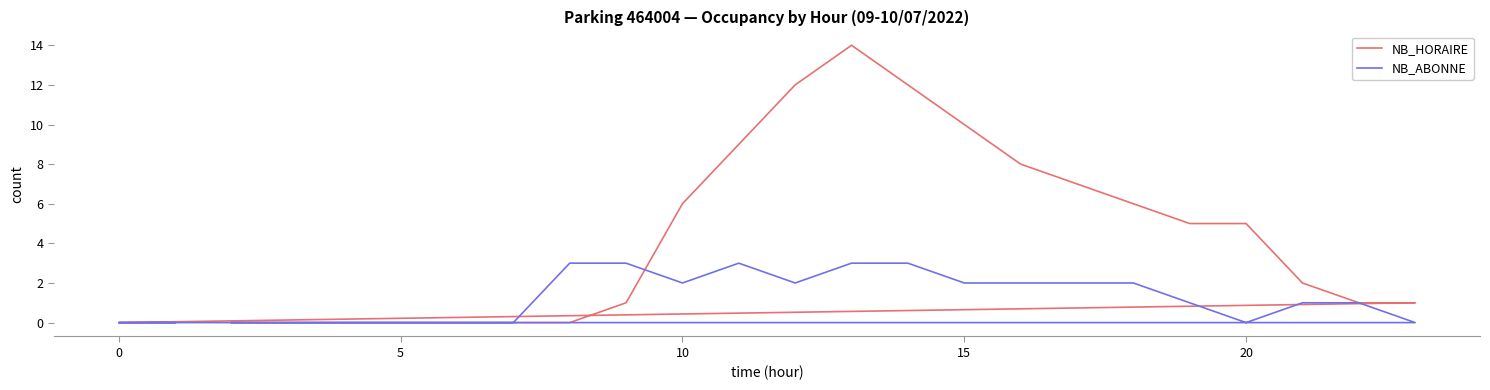

List the series in order of their peak value, highest first.

NB_HORAIRE, NB_ABONNE